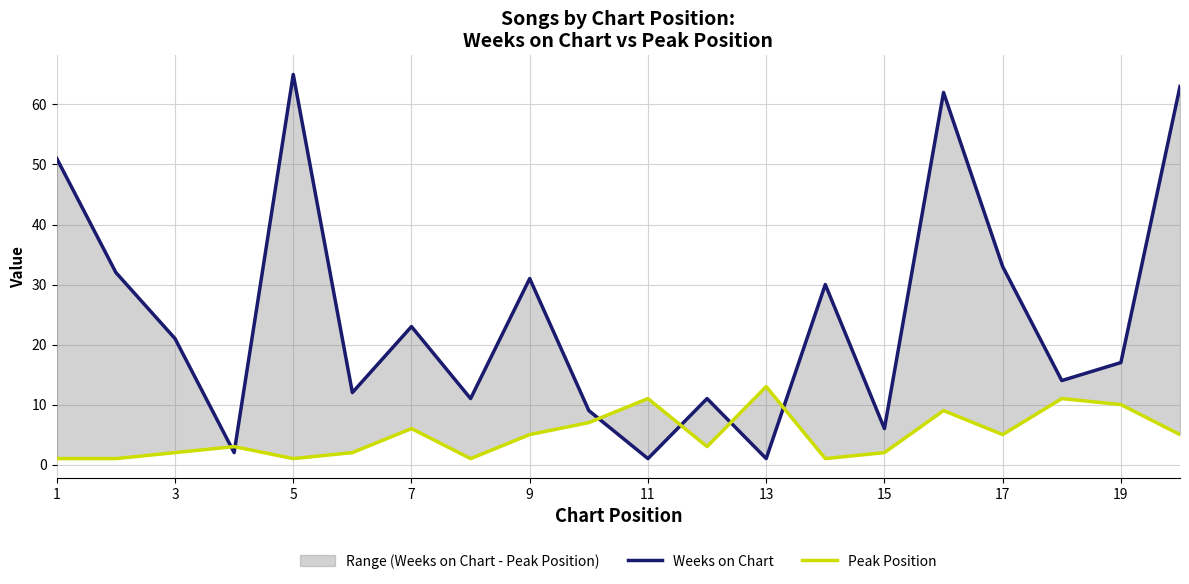

Reading left to right, what are all the values shown in this chart?

Weeks on Chart: 51	32	21	2	65	12	23	11	31	9	1	11	1	30	6	62	33	14	17	63
Peak Position: 1	1	2	3	1	2	6	1	5	7	11	3	13	1	2	9	5	11	10	5